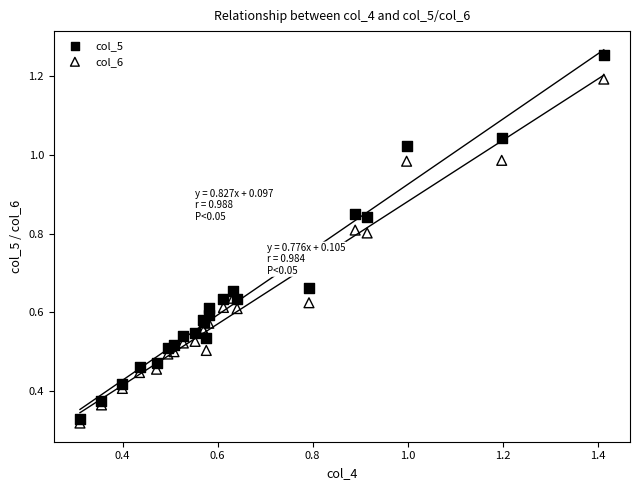

Which series has the largest Y range (max minus min)?

col_5